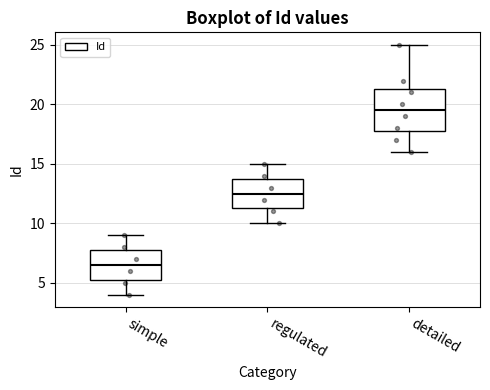

Where does the median line of the box for regulated sit on the y-axis? The values are not printed on the chart, so give them approximately, as read against the axis.

12.5